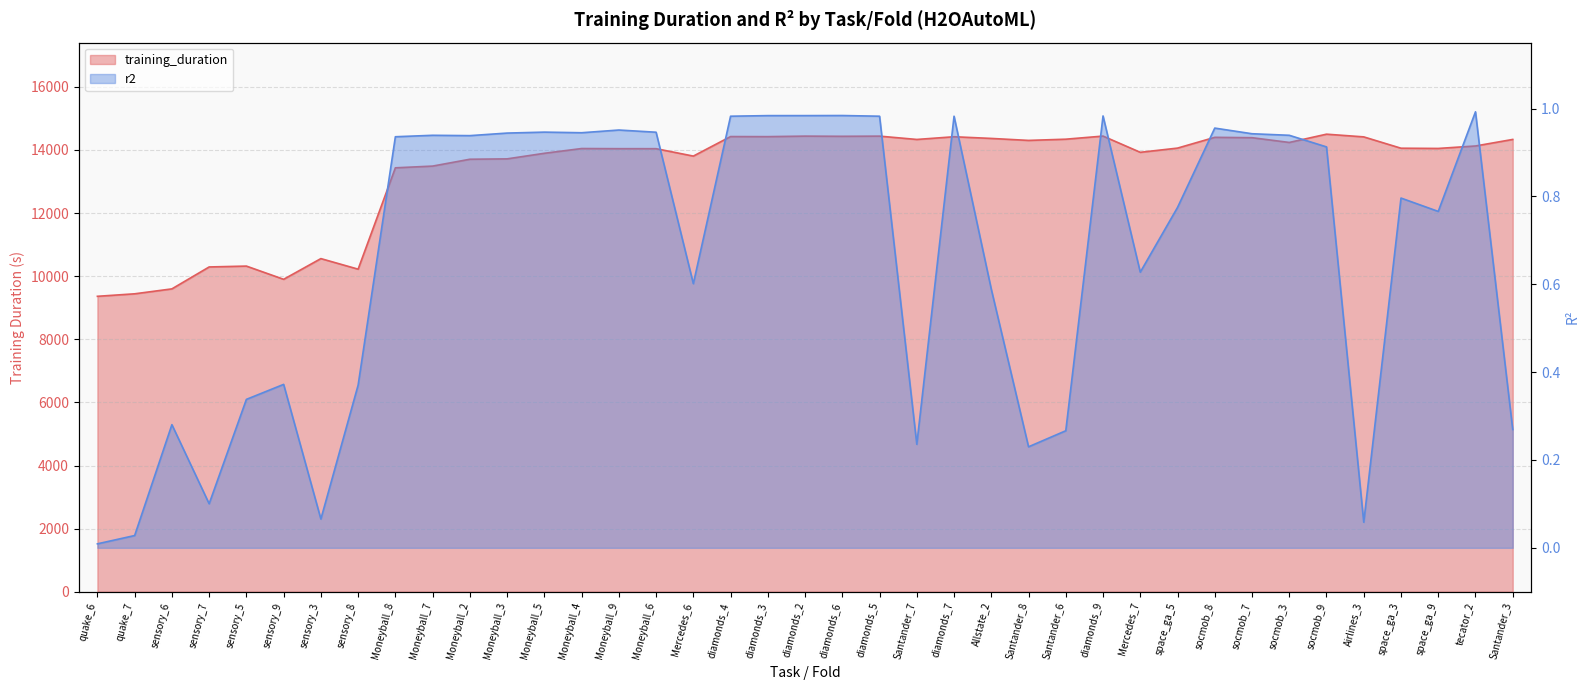

True or false: training_duration and r2 cross at least once.

False